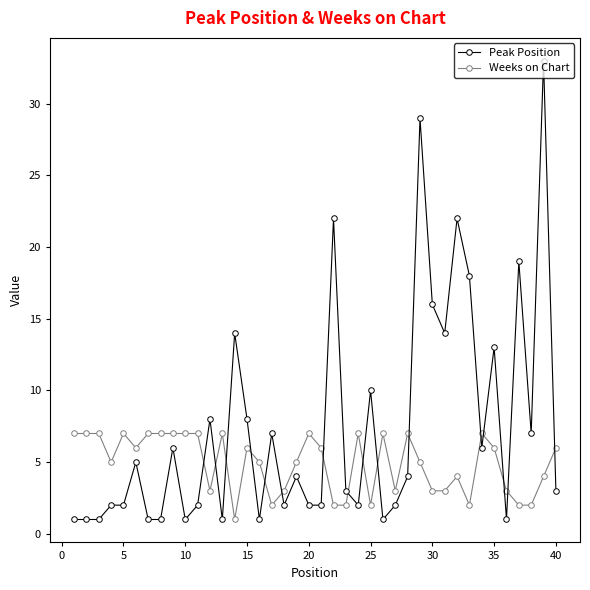

True or false: Weeks on Chart and Peak Position intersect in this chart.

True